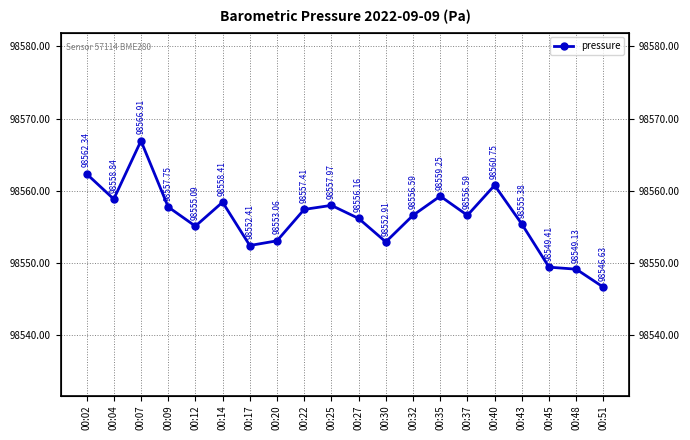

Reading left to right, extract all data points from this chart.

00:02=98562.3	00:04=98558.8	00:07=98566.9	00:09=98557.8	00:12=98555.1	00:14=98558.4	00:17=98552.4	00:20=98553.1	00:22=98557.4	00:25=98558.0	00:27=98556.2	00:30=98552.9	00:32=98556.6	00:35=98559.2	00:37=98556.6	00:40=98560.8	00:43=98555.4	00:45=98549.4	00:48=98549.1	00:51=98546.6